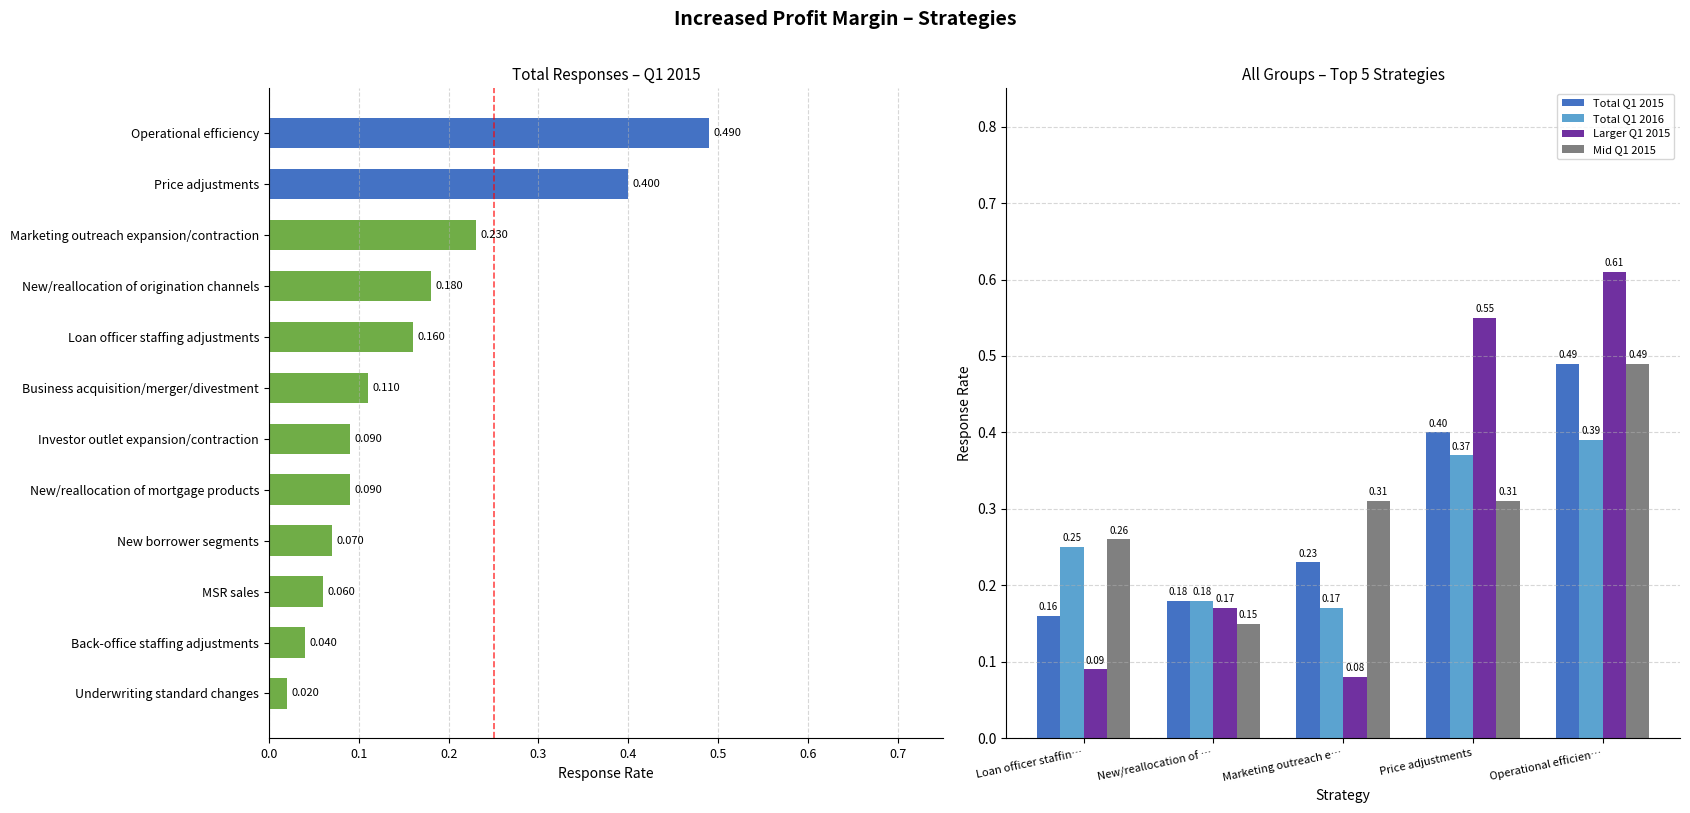

Is the value of Larger Q1 2015 at 0.3 greater than the value of Total Q1 2016 at 0.4?

Yes